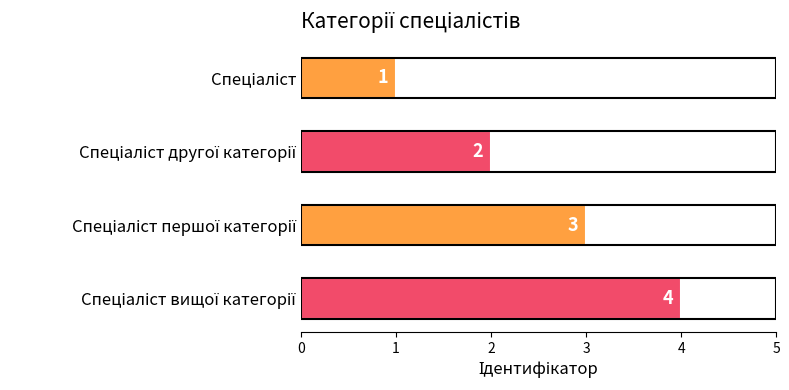

What is the maximum value shown in the chart?

4